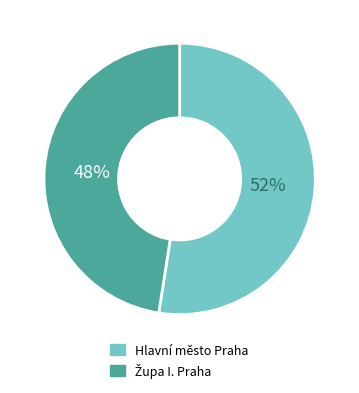

Is it true that Hlavní město Praha is 52% of the pie?

True